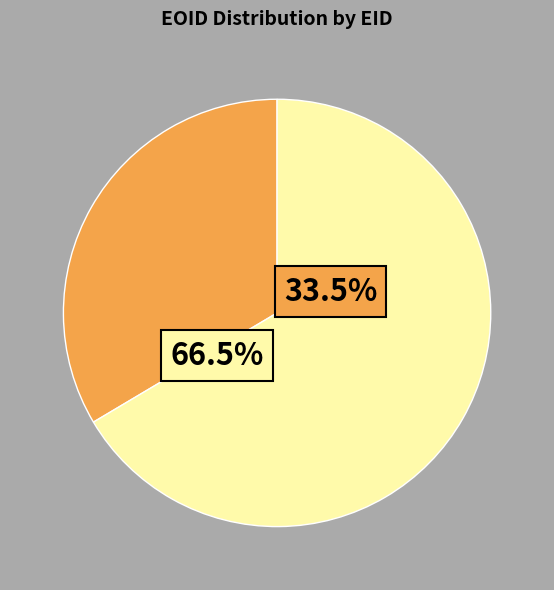

To the nearest percent, what percentage of the pie is 316732?

34%